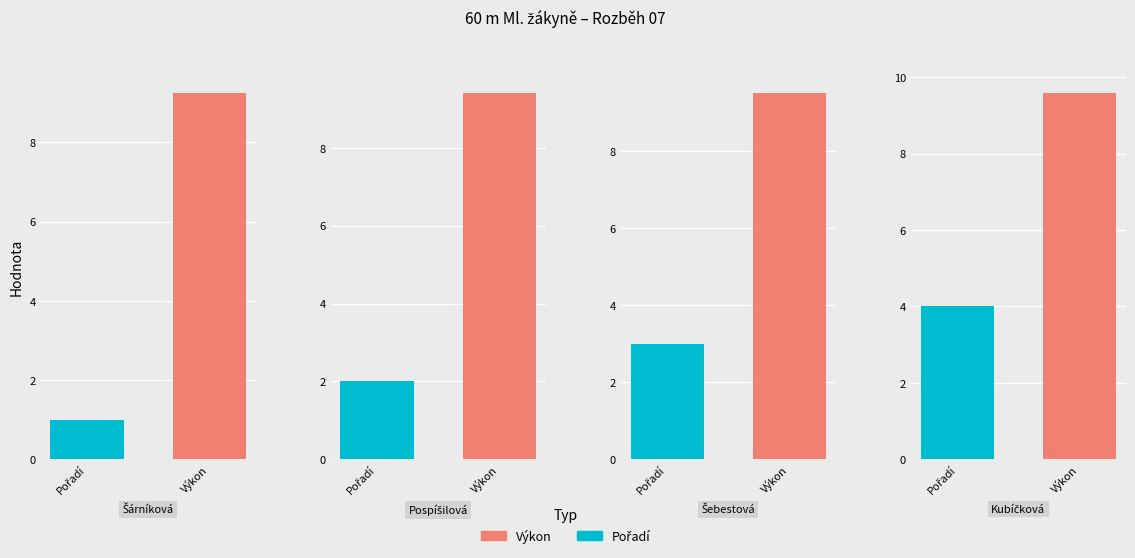

True or false: Pořadí has a value of 1.9 at Šebestová Valérie.

False